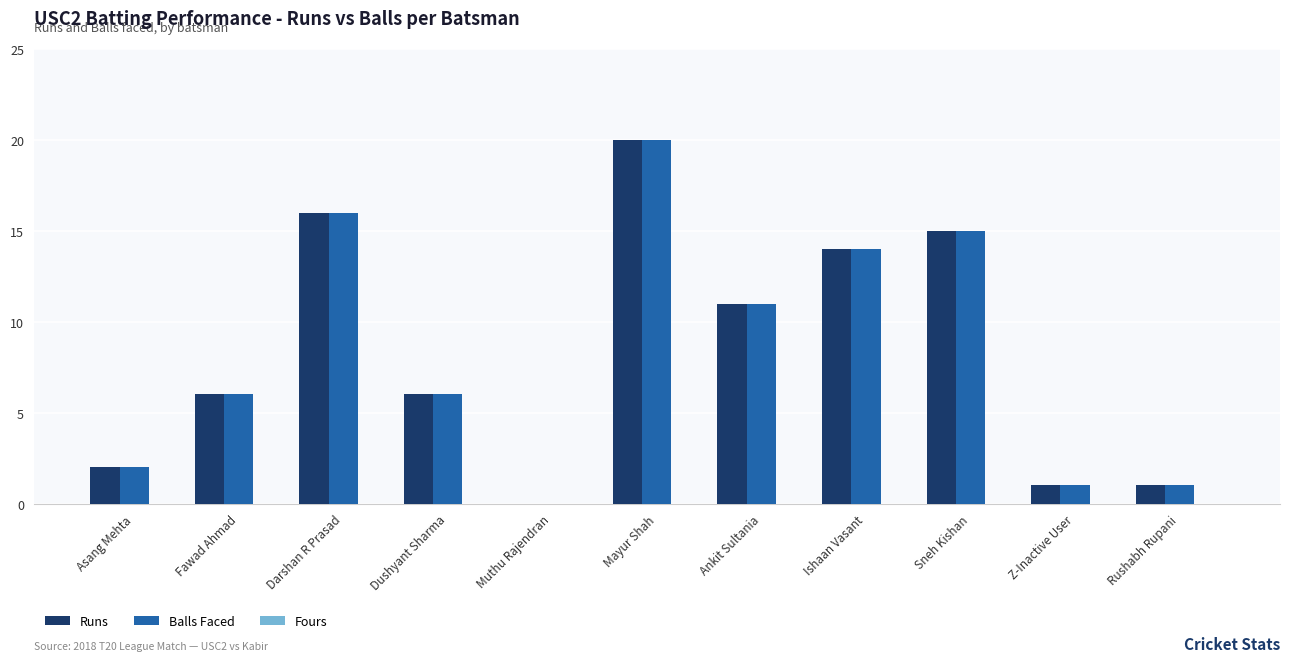

What is the total value across all series at Darshan R Prasad?

32